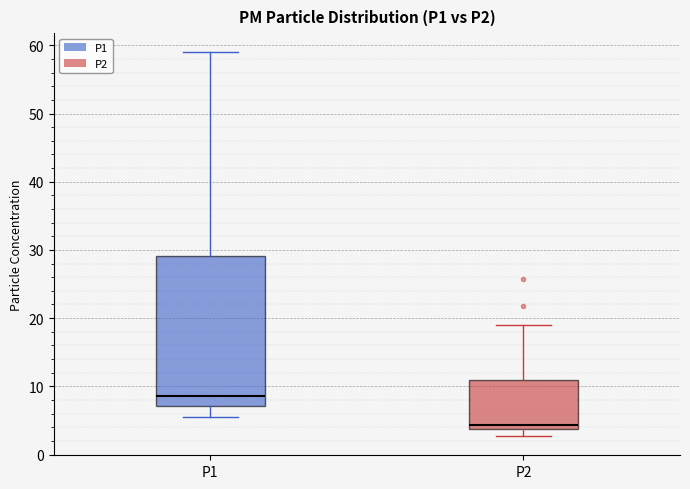

Which box's median line is the lowest?

P2